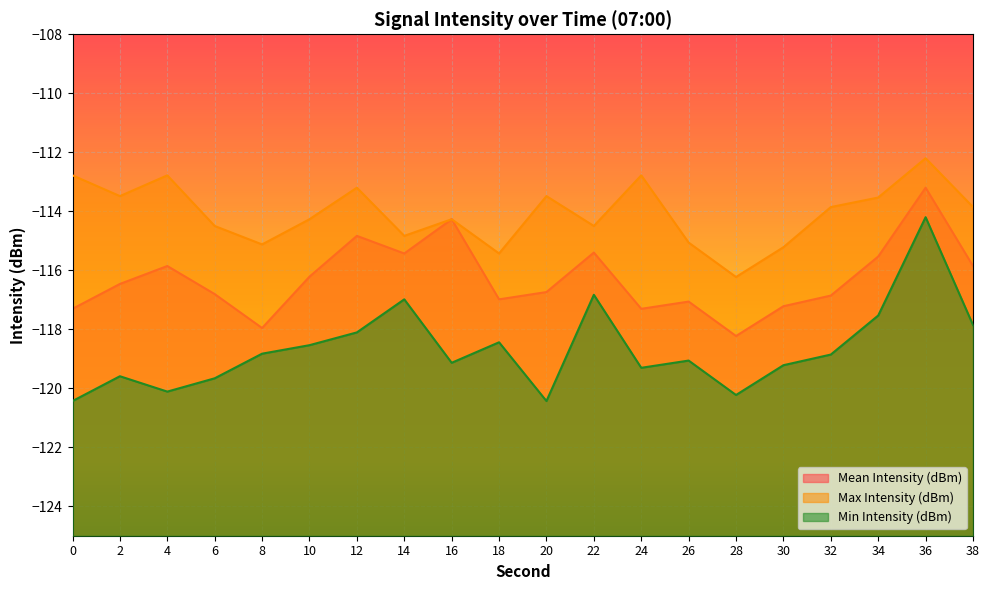

What is the sum of all Mean Intensity (dBm) values?

-2325.5